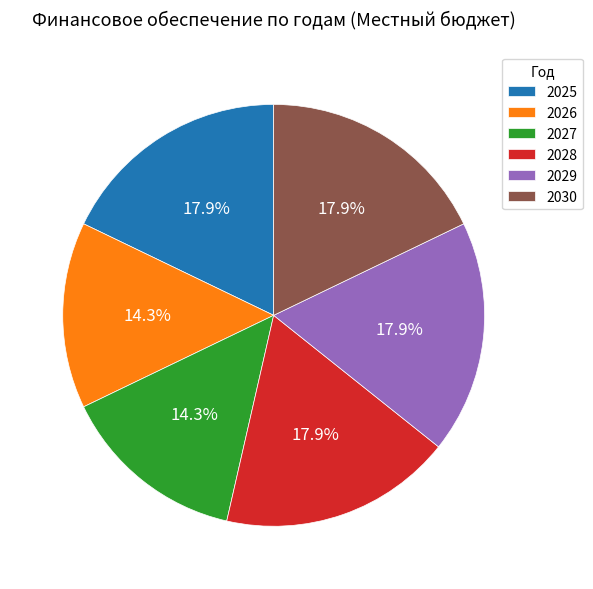

To the nearest percent, what is the combined percentage of 2027 and 2025?

32%